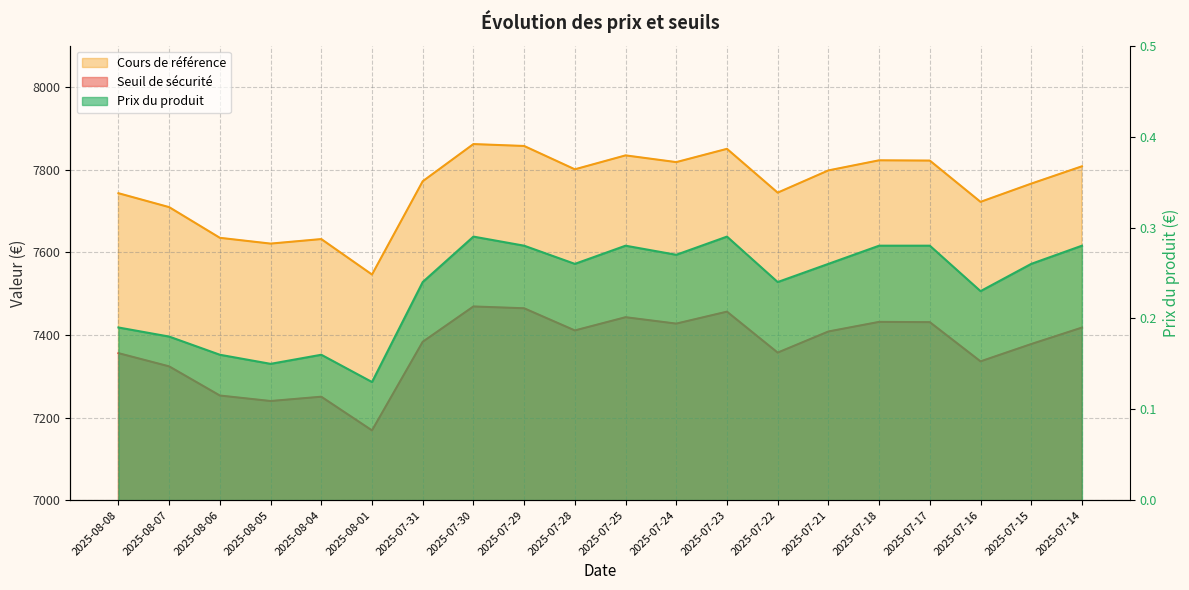

True or false: Seuil de sécurité and Prix du produit intersect in this chart.

False